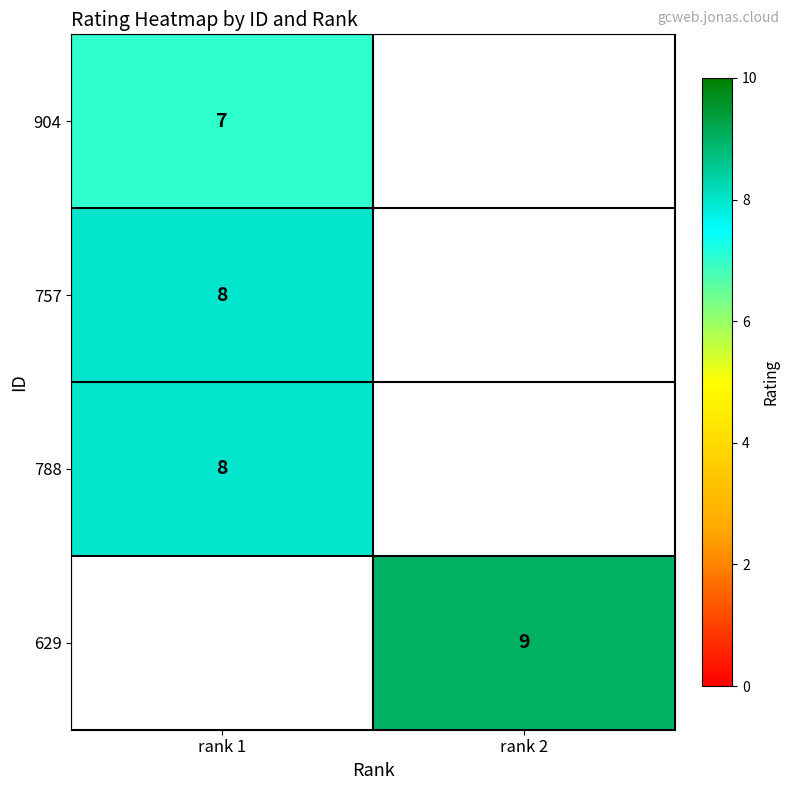

At how many categories does at least one series exceed 8?

1